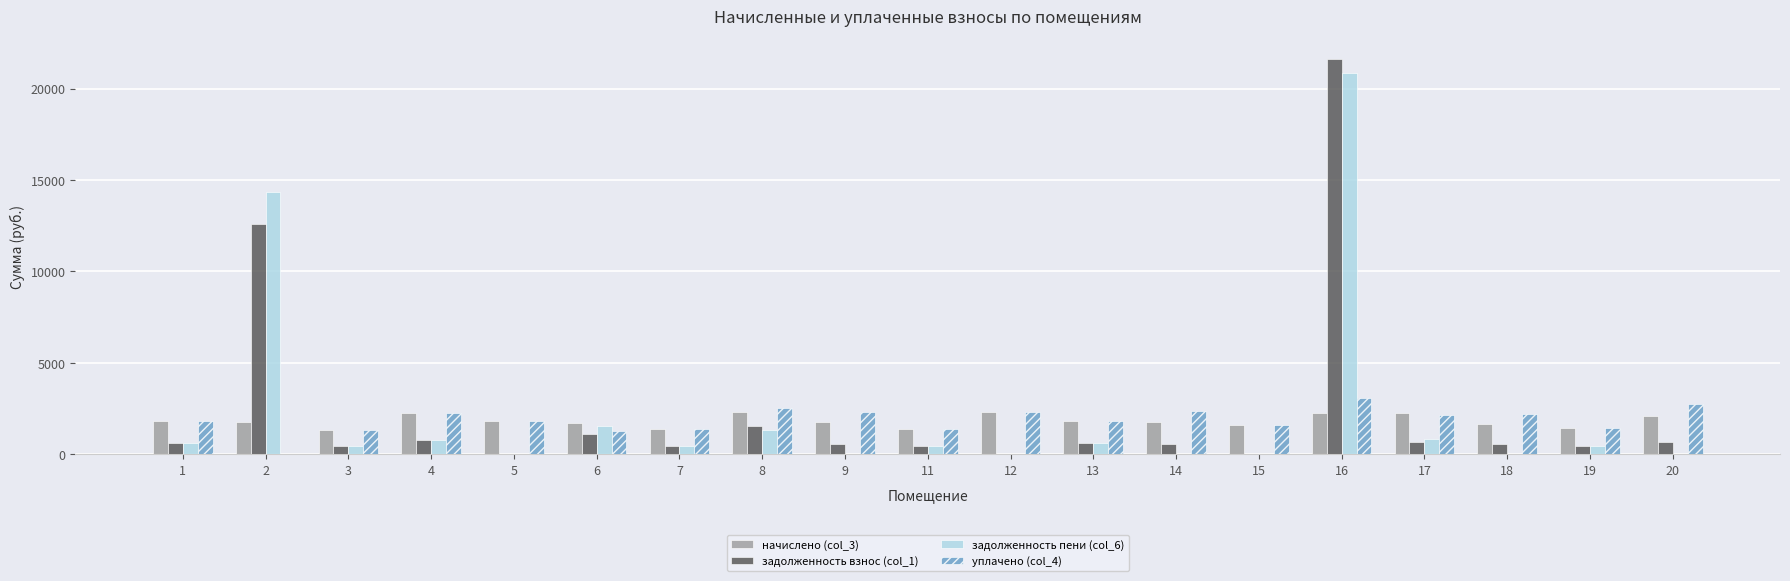

The value of задолженность взнос (col_1) at 2 is 12593.0. True or false?

True